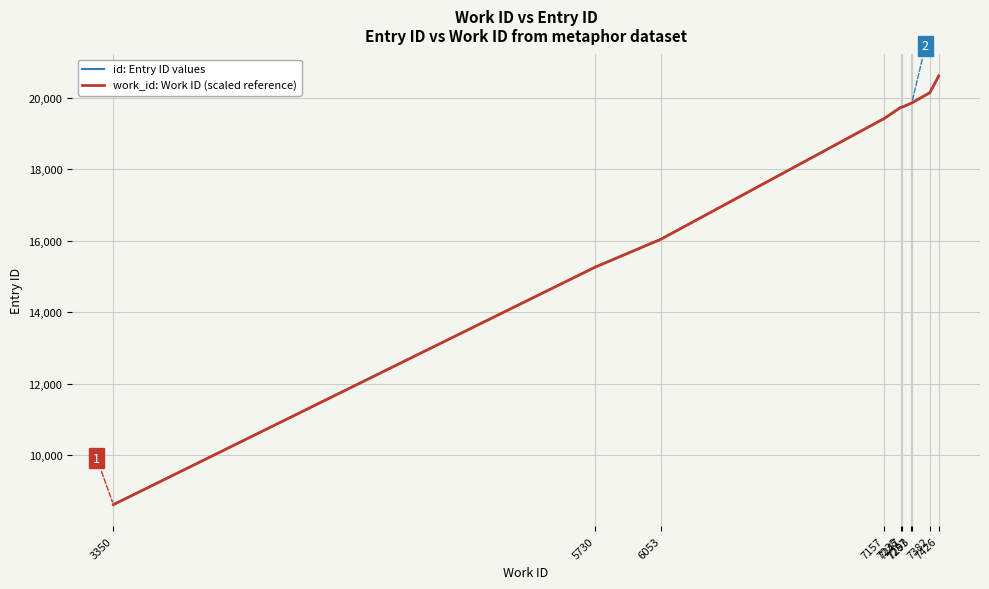

True or false: id: Entry ID values and work_id: Work ID (scaled reference) cross at least once.

False